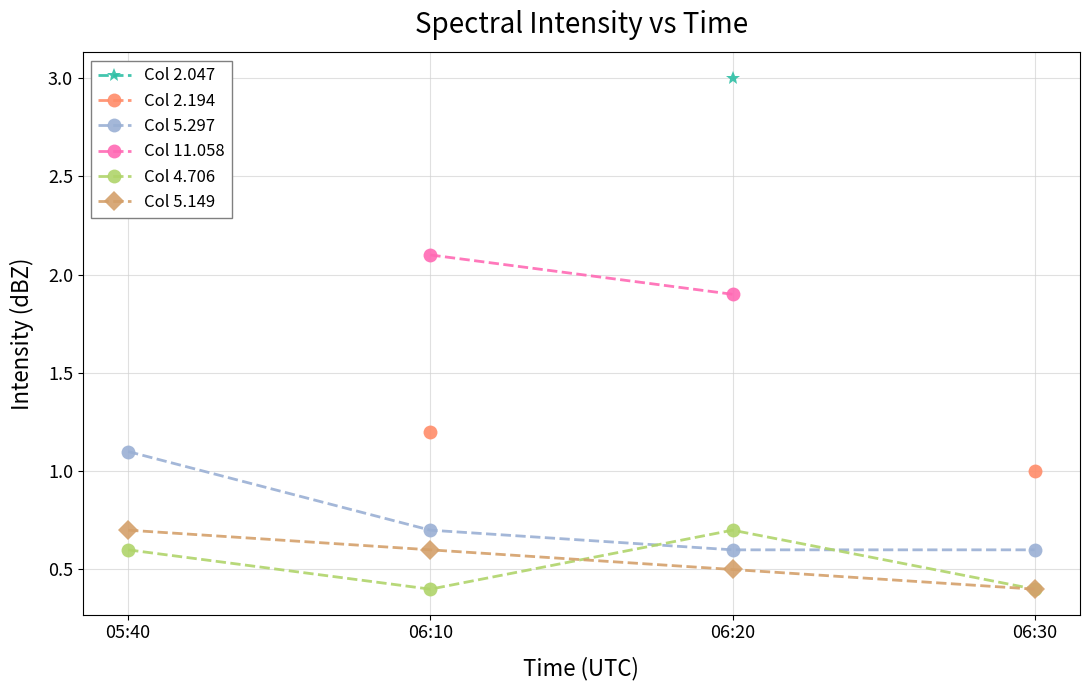

What is the lowest value of the Col 5.149 series?

0.4